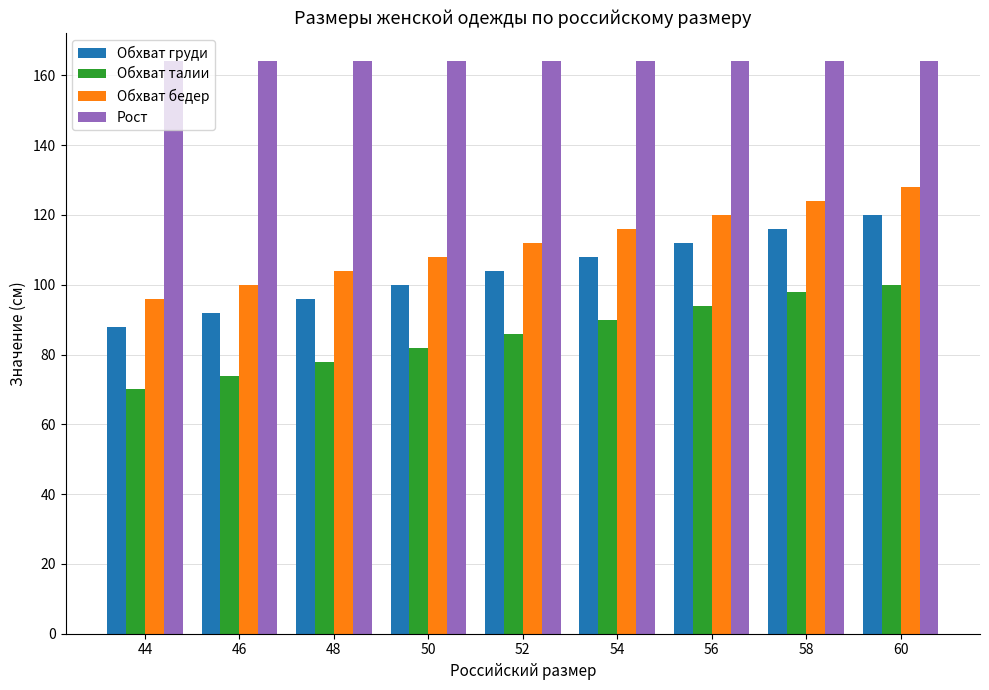

How many categories are shown in the chart?

9